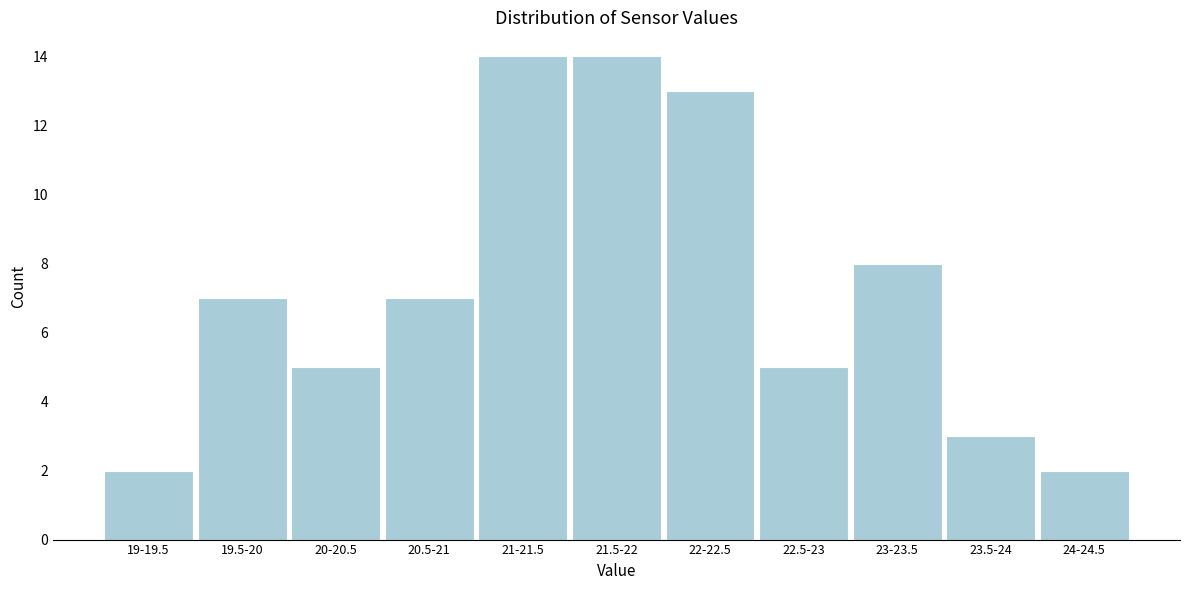

Reading left to right, extract all data points from this chart.

2	7	5	7	14	14	13	5	8	3	2